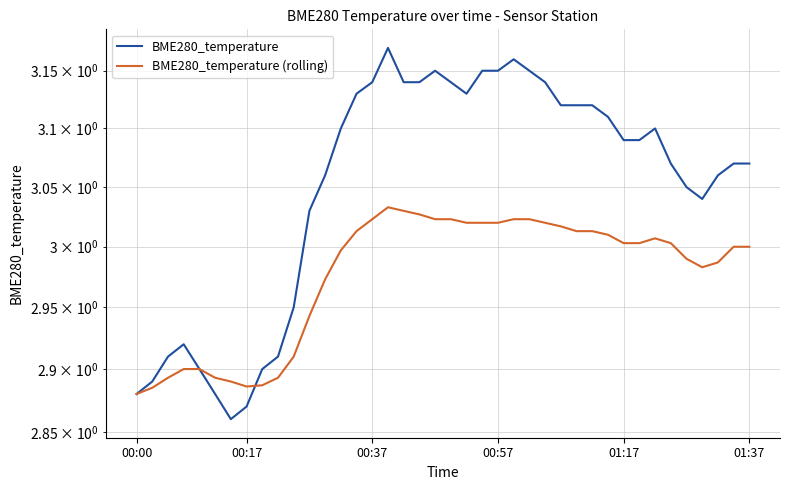

Rank the series by their average value, from lowest to highest.

BME280_temperature (rolling), BME280_temperature